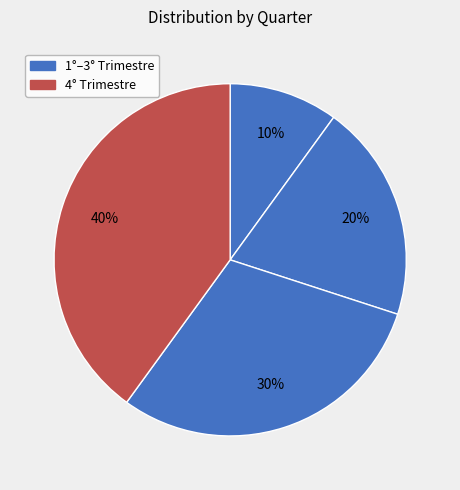

How many segments does this pie chart have?

4